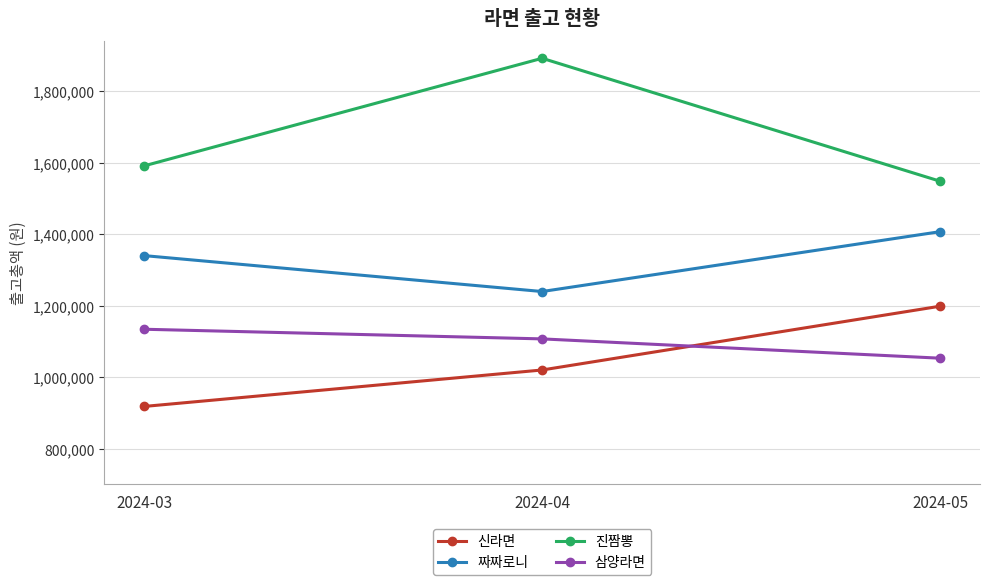

Is this an area chart (filled region under the line)?

No